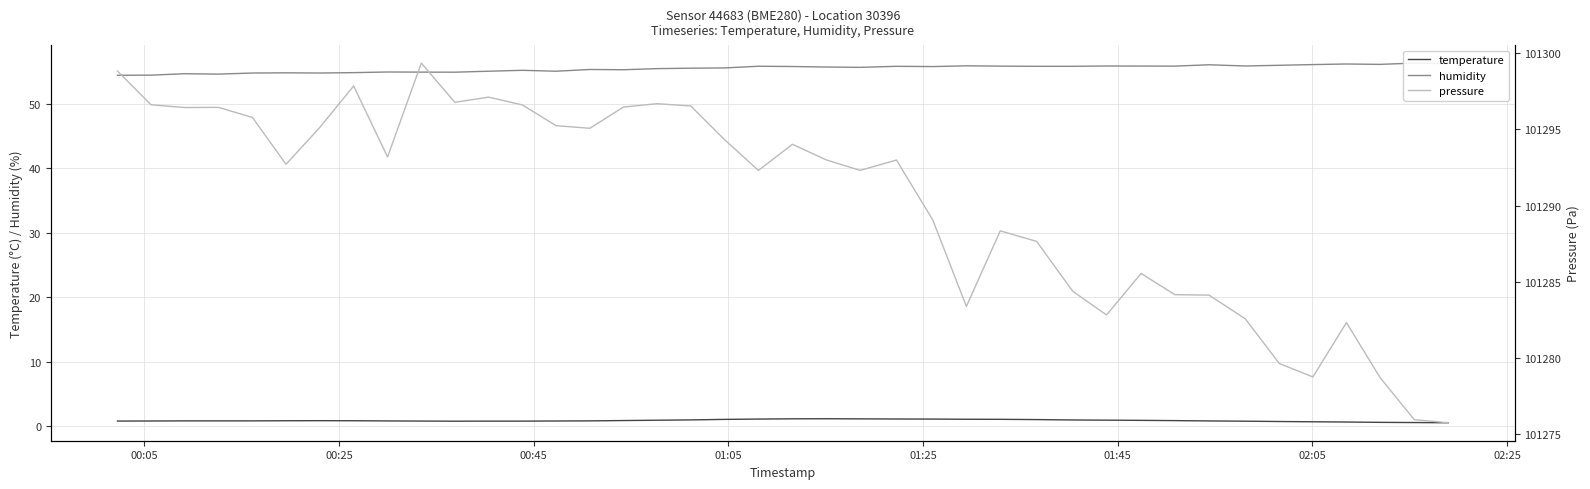

At how many categories does at least one series exceed 91919?

40